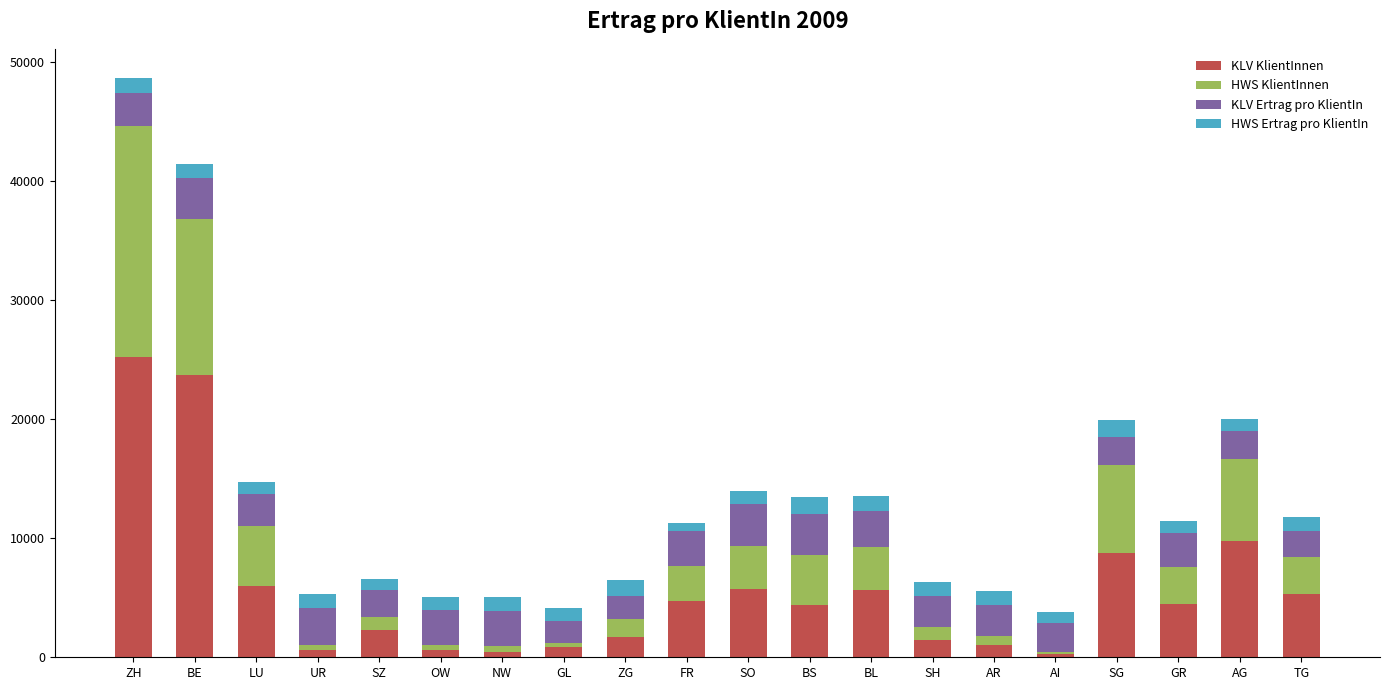

Read the KLV KlientInnen value at UR.

573